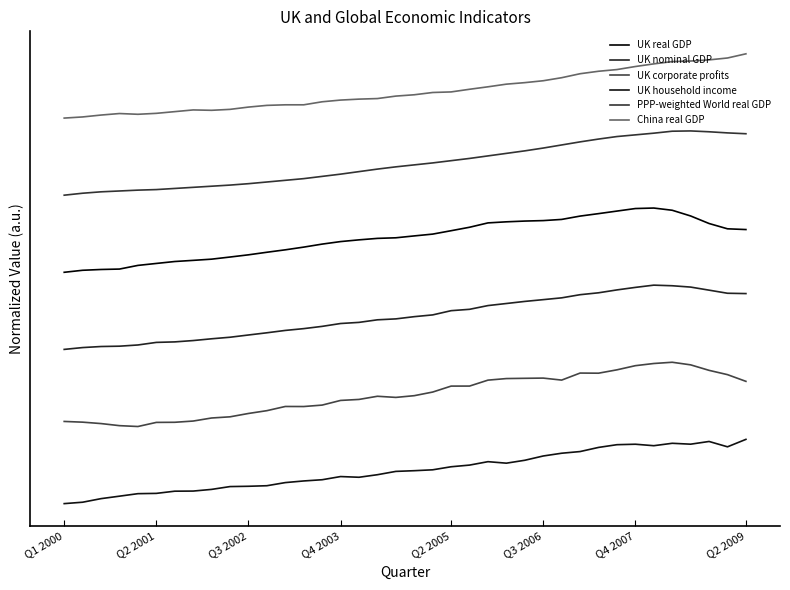

Does the chart display data point markers on the line(s)?

No